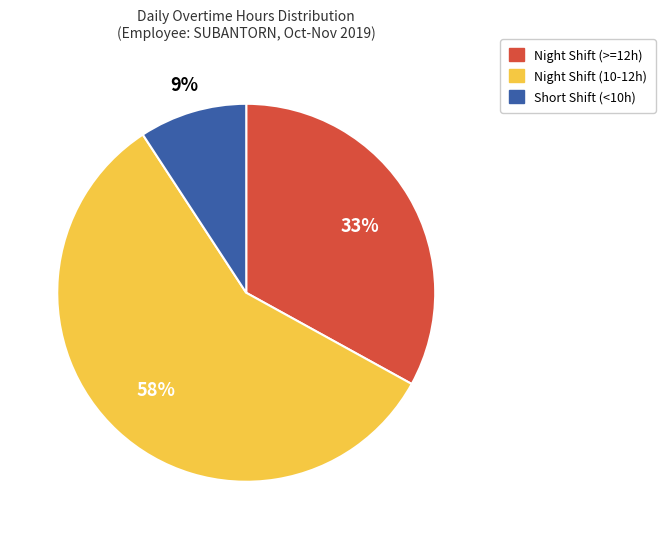

To the nearest percent, what is the average slice percentage?

33%